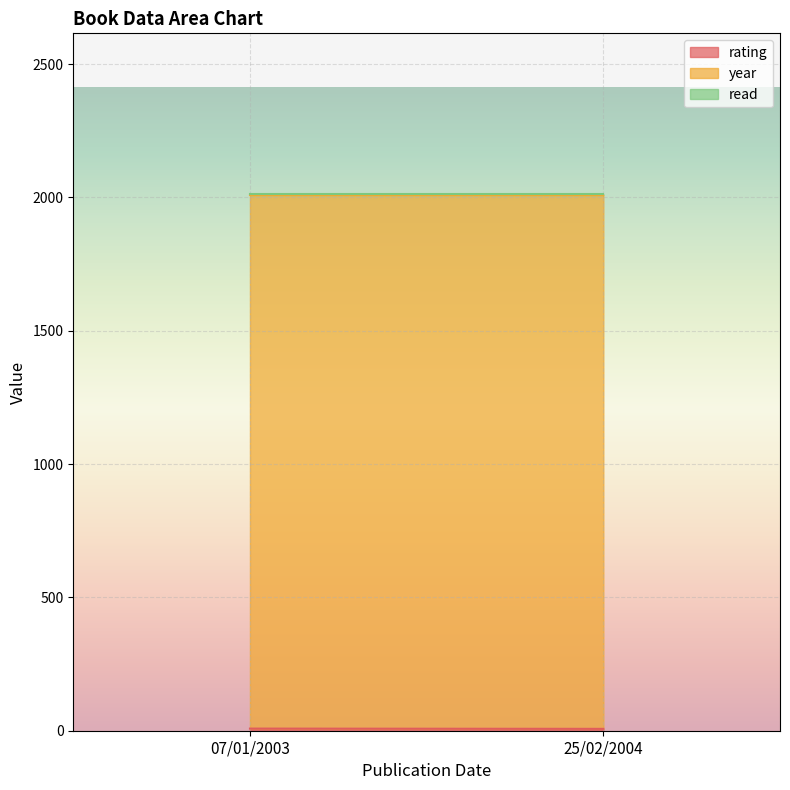

At which category is the sum across all series the highest?

07/01/2003